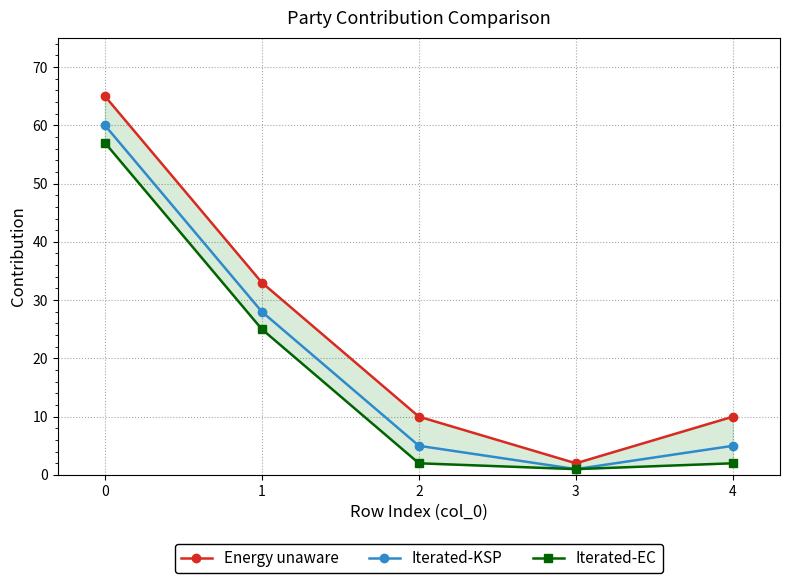

True or false: Iterated-KSP and Iterated-EC cross at least once.

False